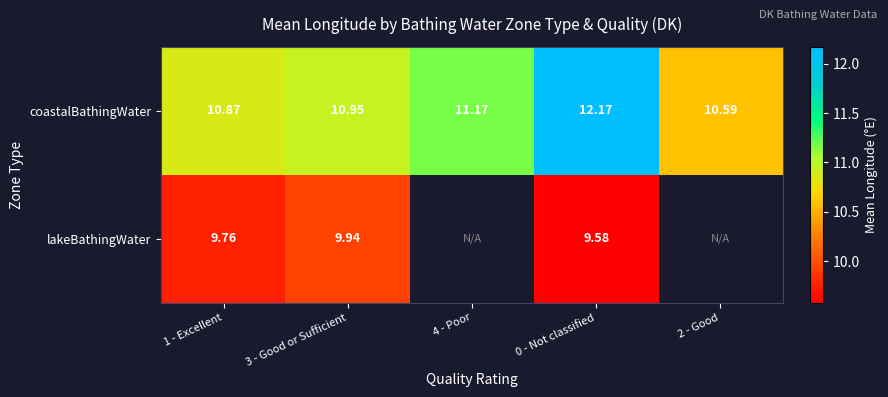

At which category does the chart reach its minimum across all series?

0 - Not classified